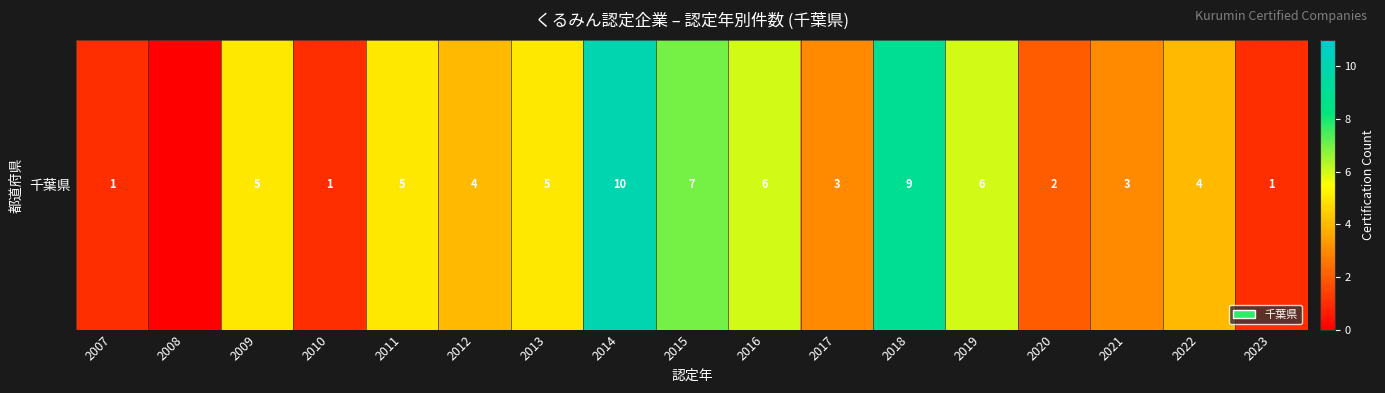

What is the approximate value at 2007?

1